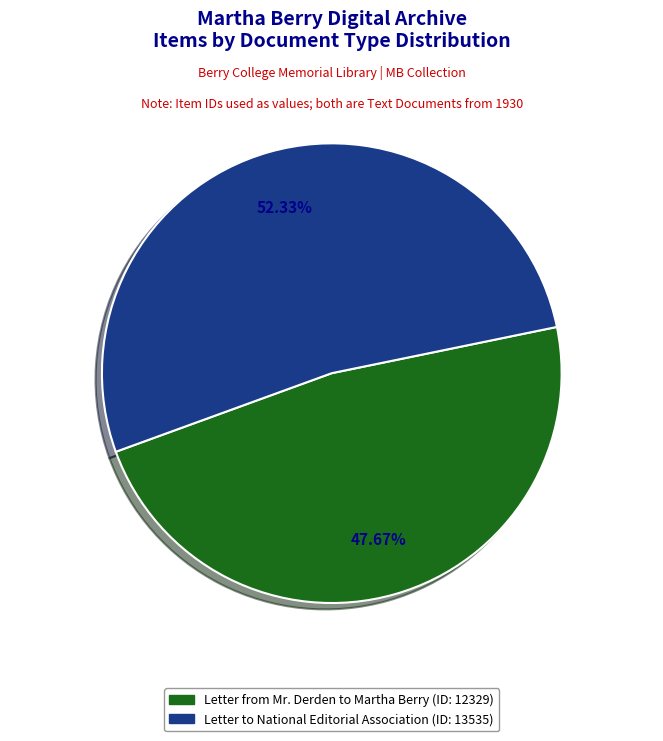

Does any single category account for the majority?

Yes